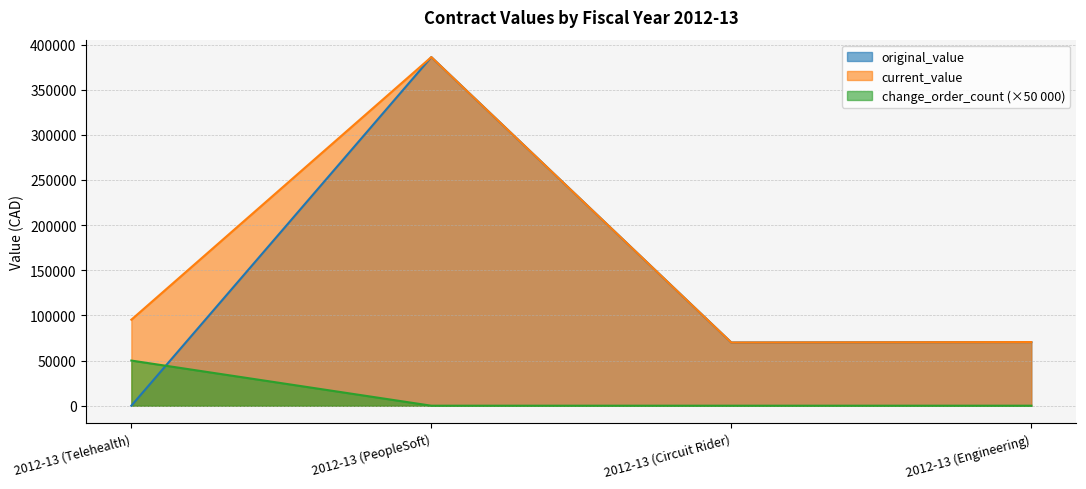

What is the total value across all series at 2012-13 (Circuit Rider)?

140000